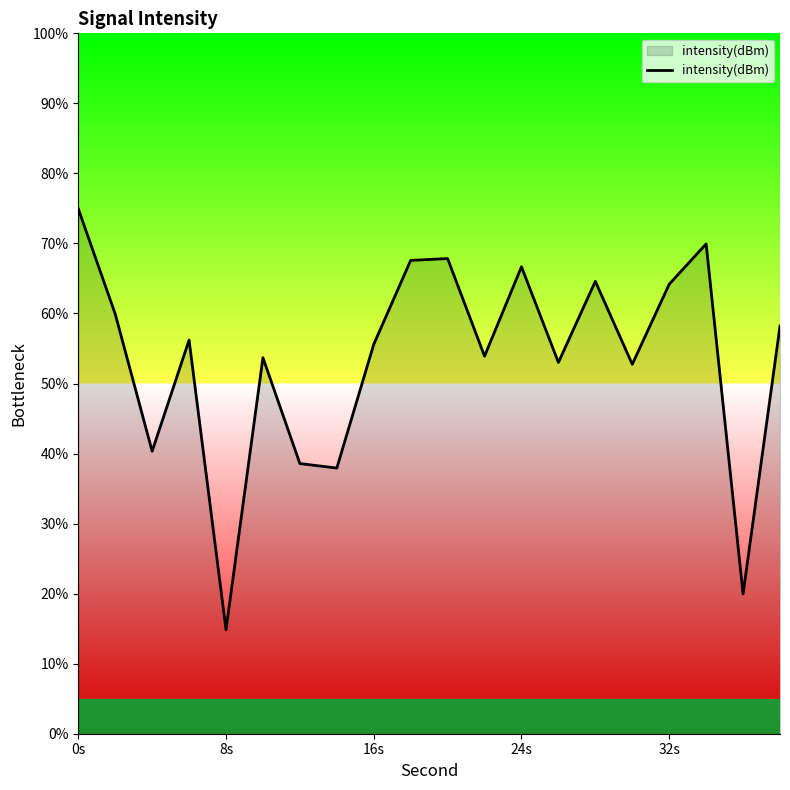

What is the difference between the maximum and minimum values?

60.1